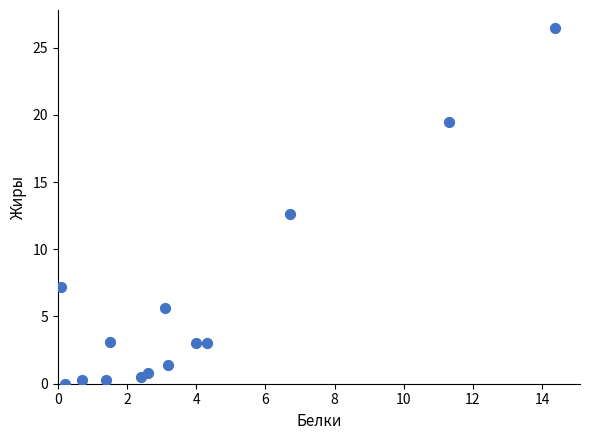

What is the range of X values (max minus min)?

14.3